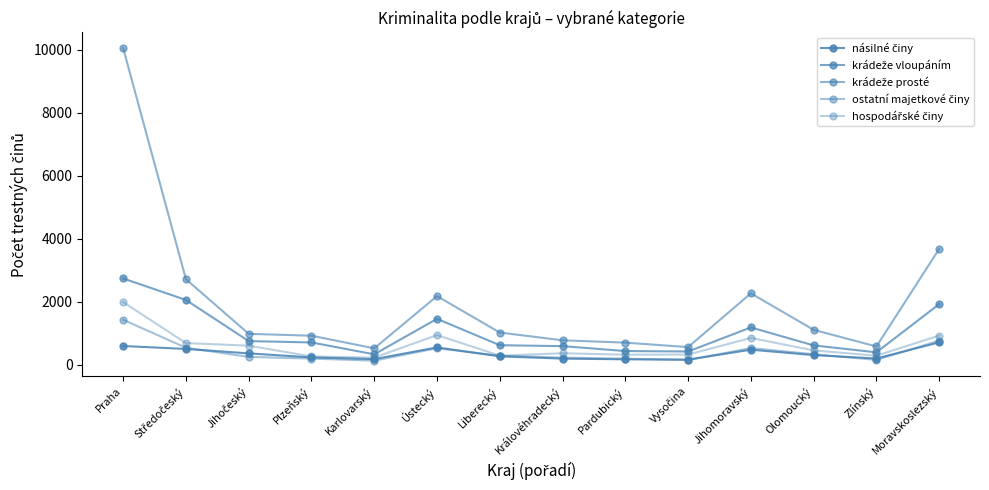

What is the difference between the highest and lowest values at Královéhradecký?

581